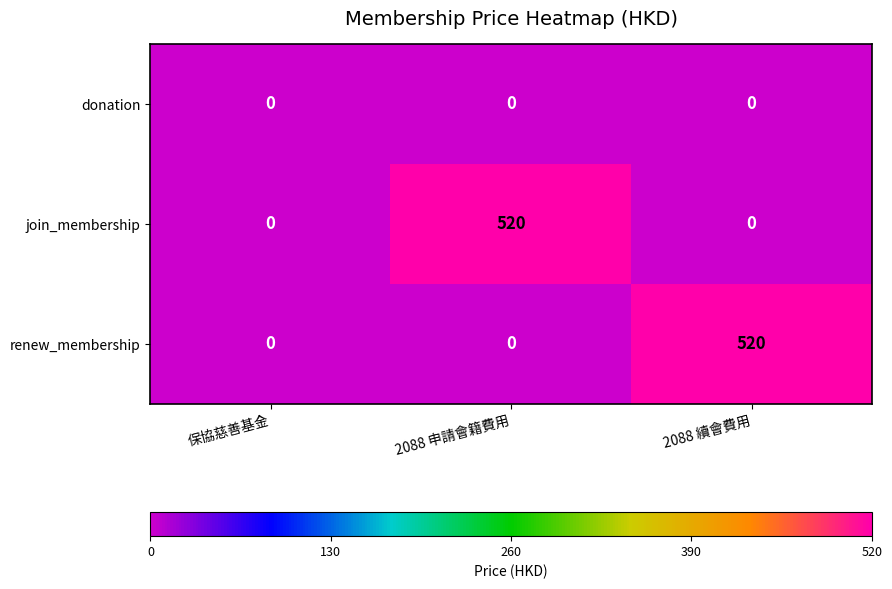

Reading left to right, extract all data points from this chart.

donation: 0	0	0
join_membership: 0	520	0
renew_membership: 0	0	520